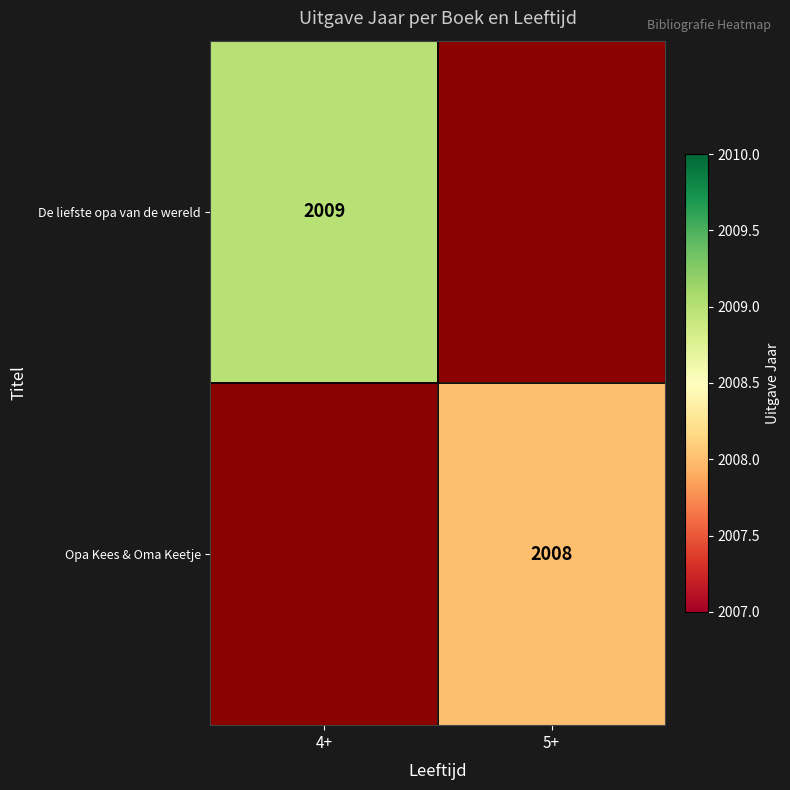

Is it true that Opa Kees & Oma Keetje equals 2008 at 5+?

True